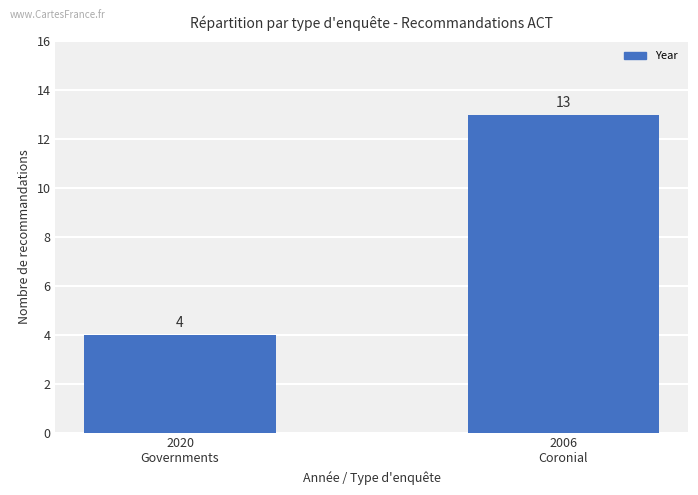

Reading left to right, what are all the values shown in this chart?

2020
Governments=4	2006
Coronial=13